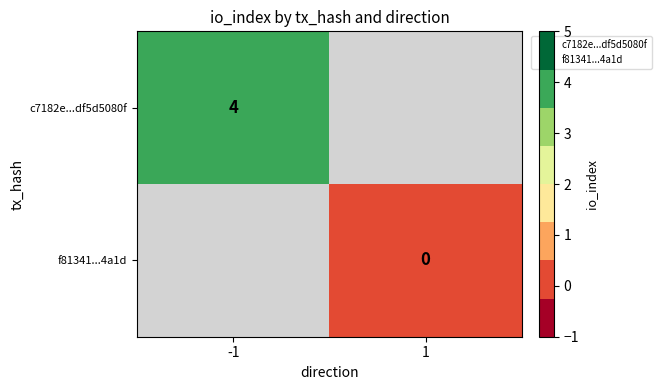

Rank the series by their average value, from highest to lowest.

c7182e...df5d5080f, f81341...4a1d